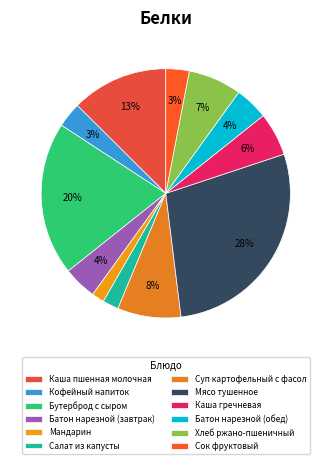

To the nearest percent, what is the difference between the Мясо тушенное and Сок фруктовый slice percentages?

25%